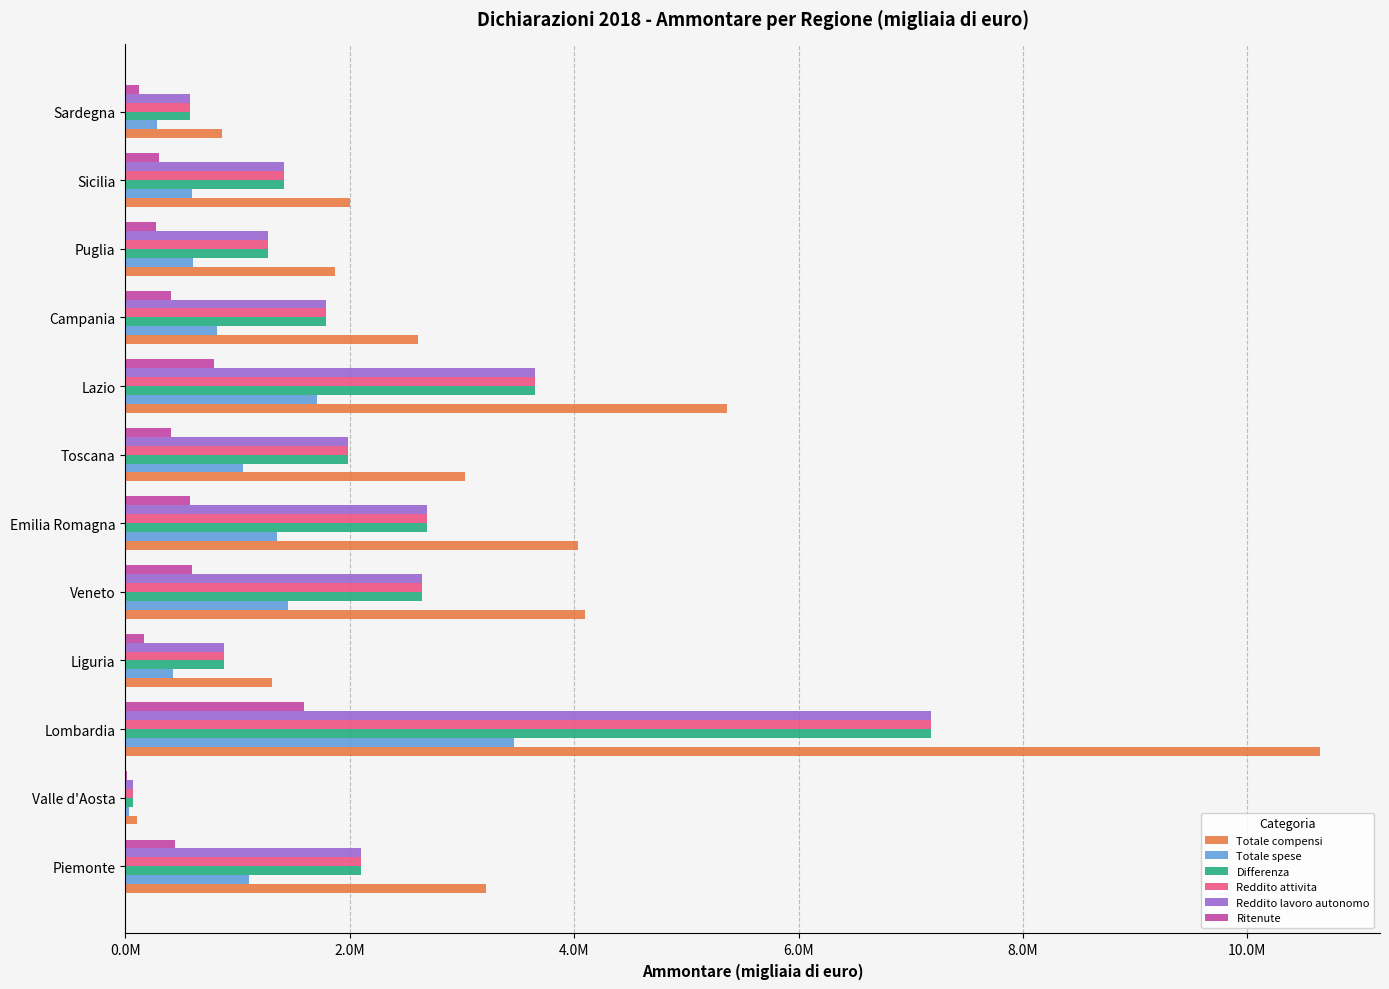

Reading left to right, extract all data points from this chart.

Totale compensi: 3209838	105748	10649017	1305318	4096648	4037923	3026733	5362690	2604300	1870146	2002434	857413
Totale spese: 1105745	34842	3465246	427342	1453727	1347773	1046548	1708637	820011	601536	592227	280205
Differenza: 2104093	70906	7183772	877976	2642921	2690150	1980185	3654053	1784289	1268609	1410207	577208
Reddito attivita: 2103591	70906	7179235	877670	2642543	2689535	1980038	3653296	1784515	1268587	1410279	577221
Reddito lavoro autonomo: 2103548	70906	7179003	877663	2642410	2689463	1979971	3653131	1784473	1268292	1410198	577142
Ritenute: 444021	14596	1590873	170060	596408	576892	410238	790233	408445	277570	298064	118560